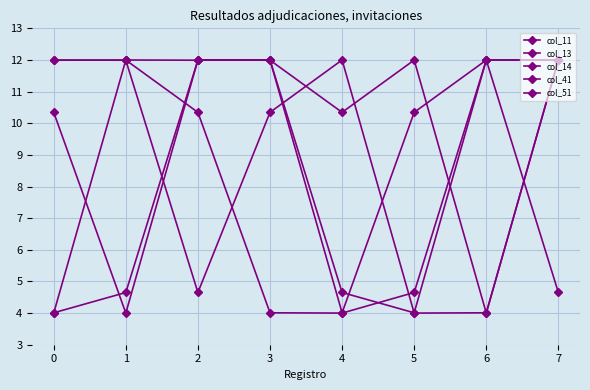

At which category does the chart reach its peak across all series?

6